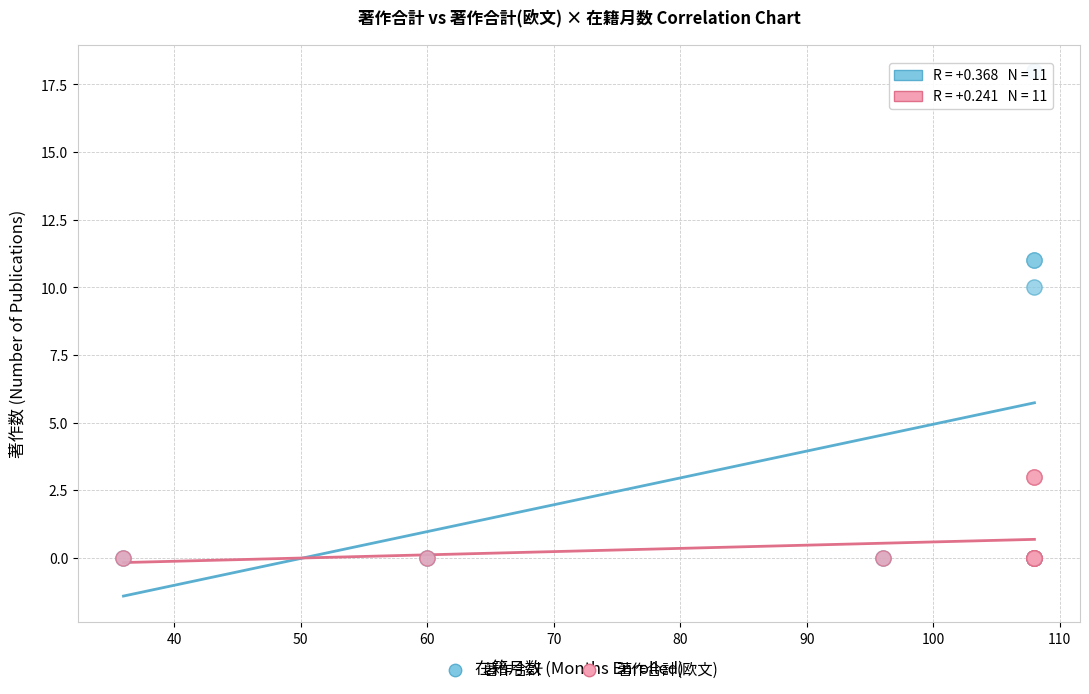

In the 著作合計 series, what Y value is closest to 9?

10